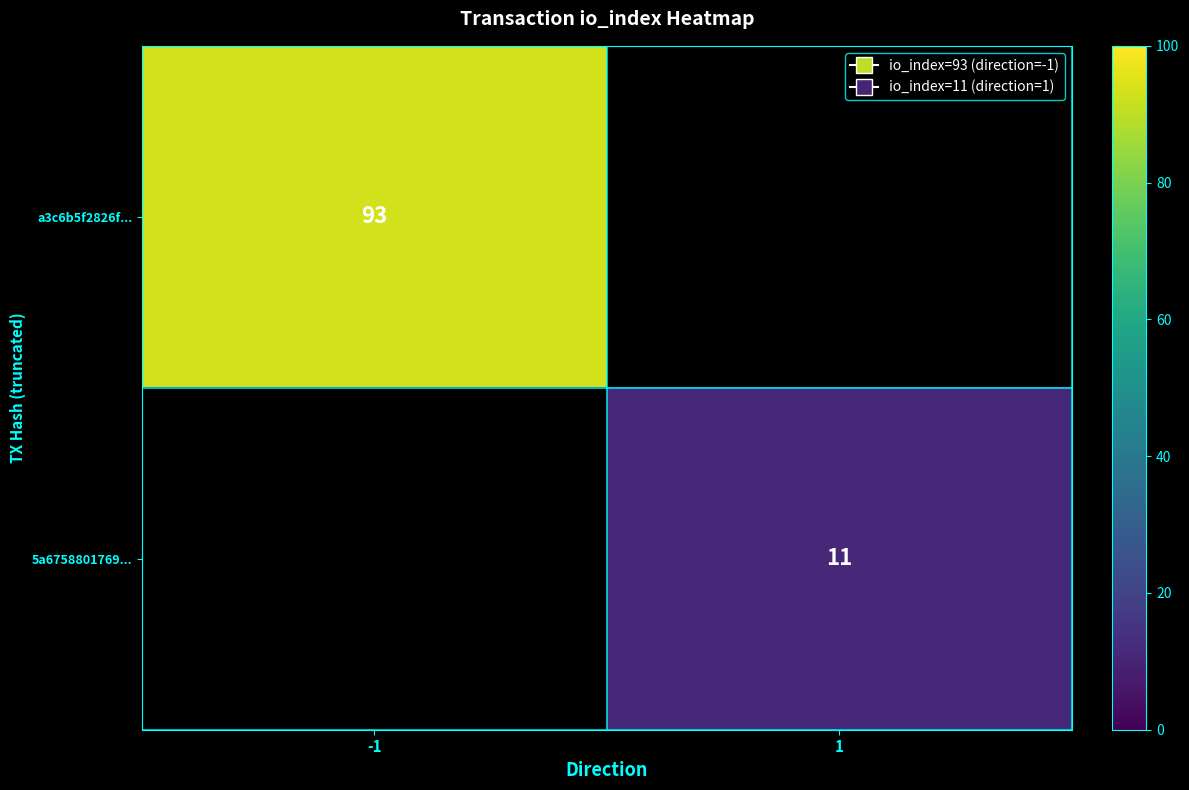

Is it true that 5a6758801769... equals 3 at 1?

False